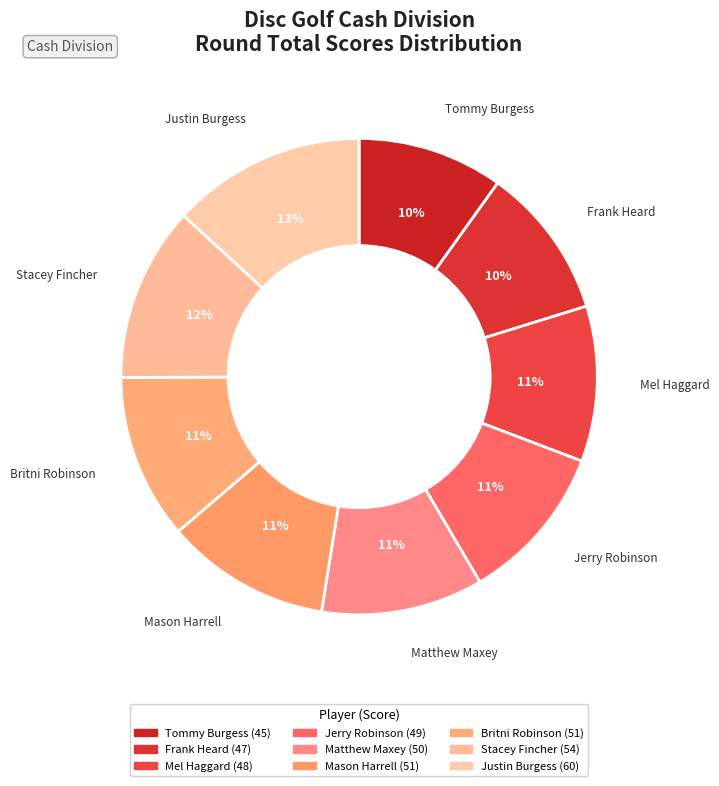

To the nearest percent, what percentage of the pie is Frank Heard?

10%